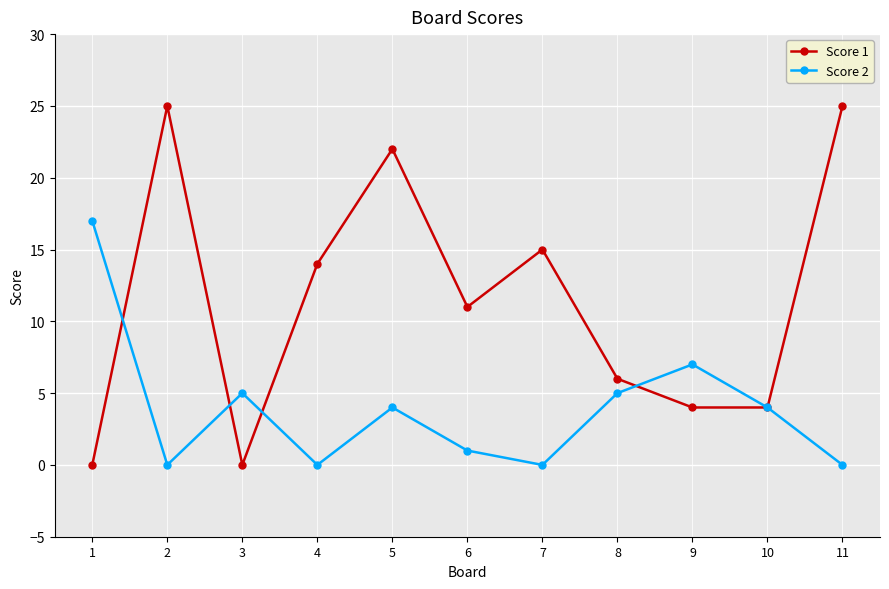

At how many categories does at least one series exceed 23?

2